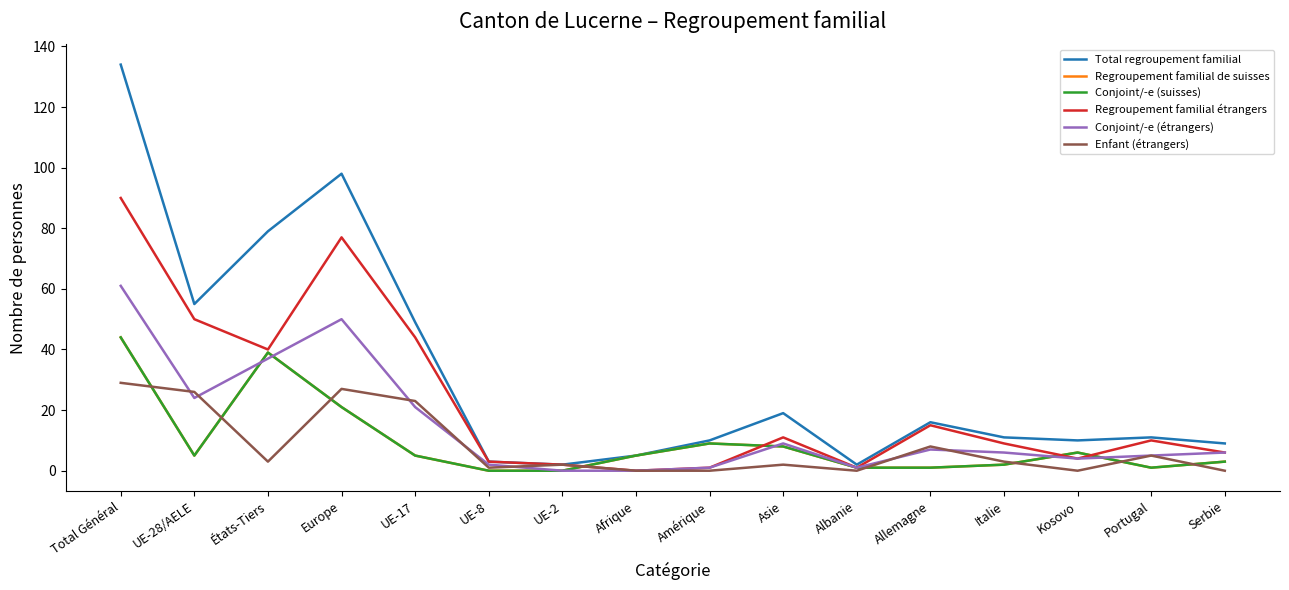

True or false: Regroupement familial étrangers and Enfant (étrangers) intersect in this chart.

False